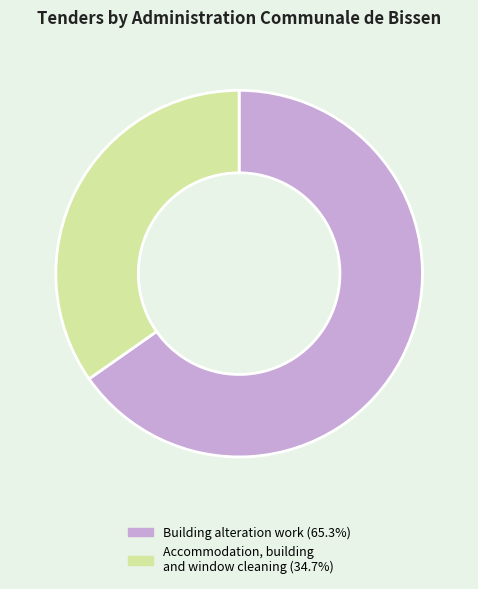

The Accommodation, building and window cleaning slice represents 25% of the pie. True or false?

False